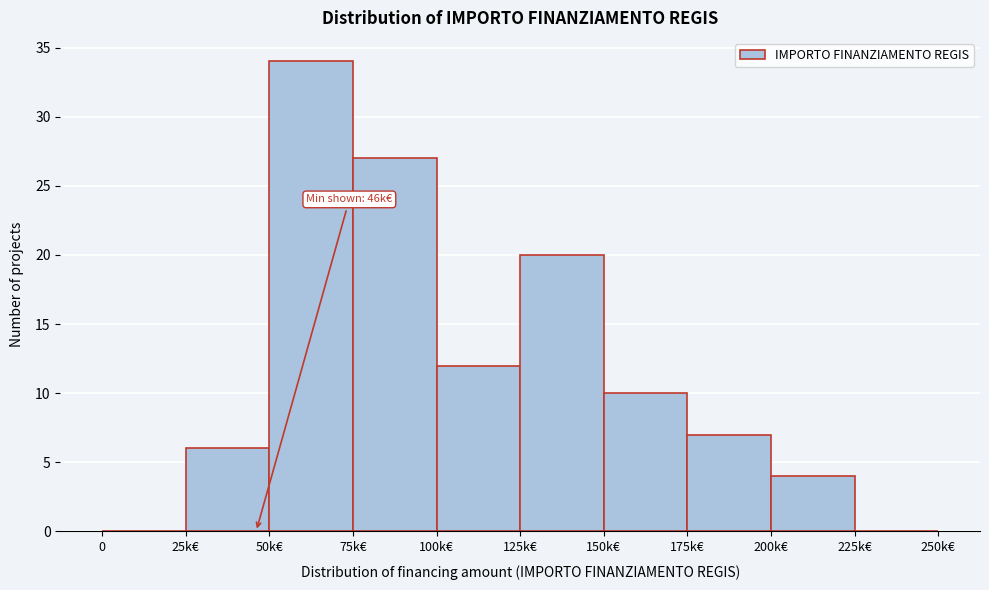

Reading right to left, what are all the values shown in this chart?

225k€=0	200k€=4	175k€=7	150k€=10	125k€=20	100k€=12	75k€=27	50k€=34	25k€=6	0=0